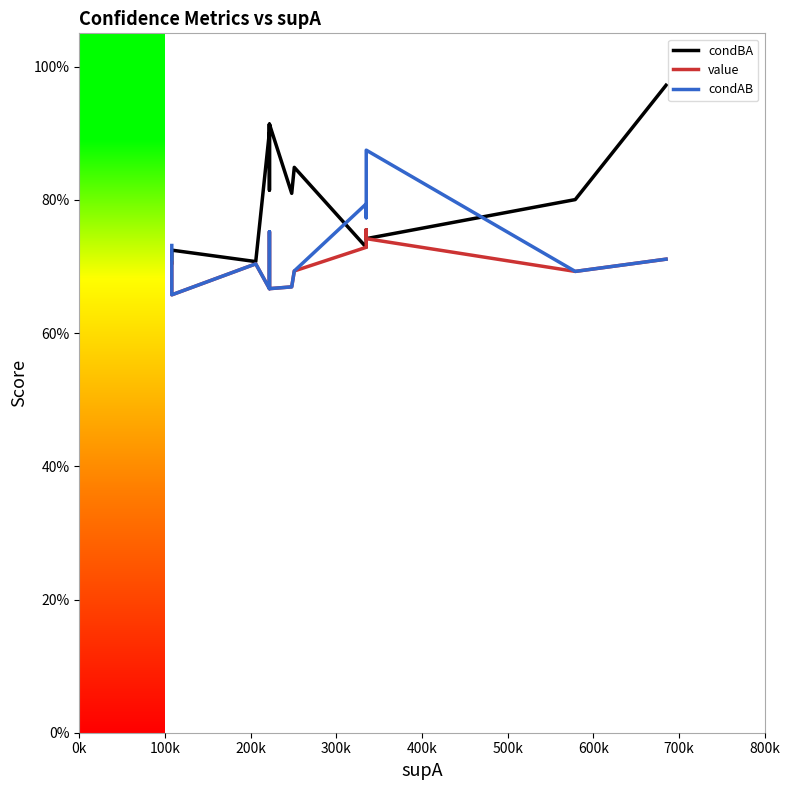

How many lines are shown in the chart?

3